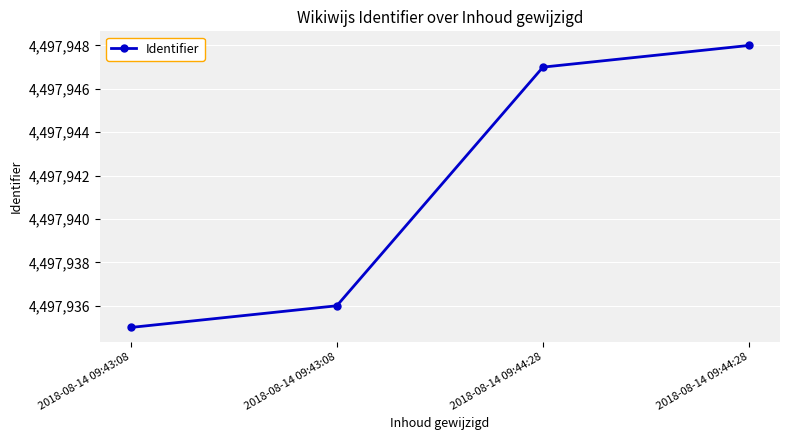

True or false: the data shows 1580305 at 2018-08-14 09:43:08.

False